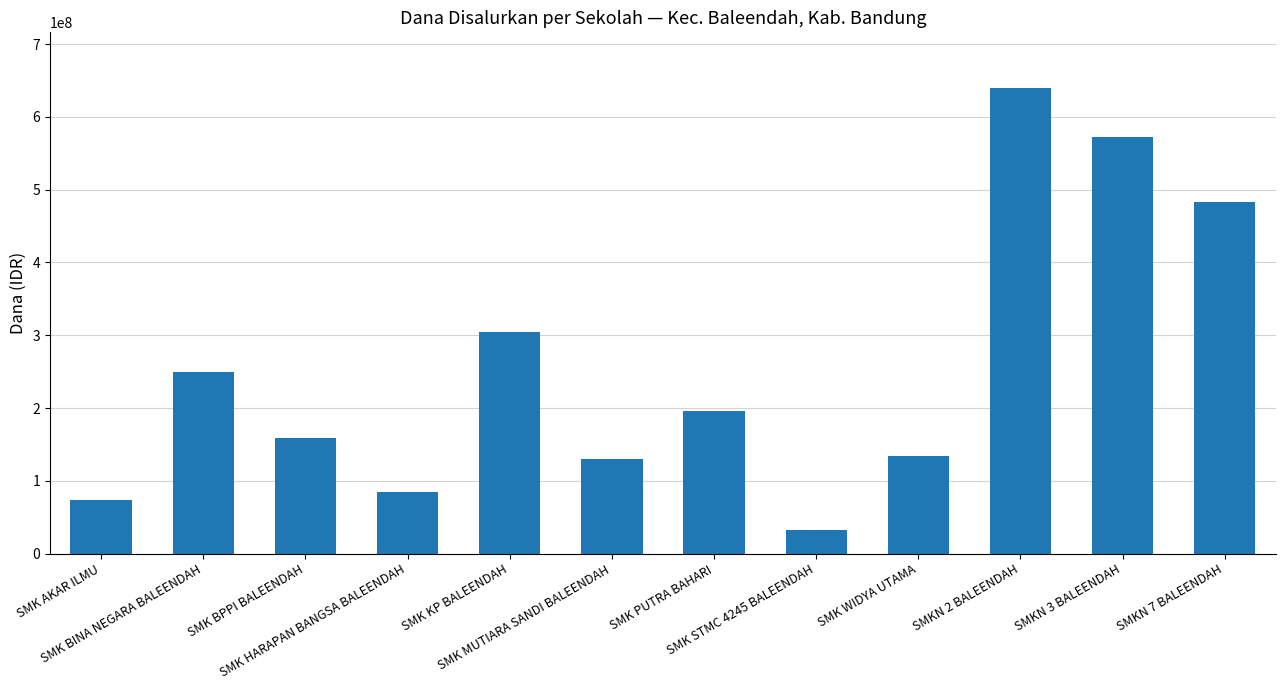

What is the value of the 1st bar from the left?

73500000